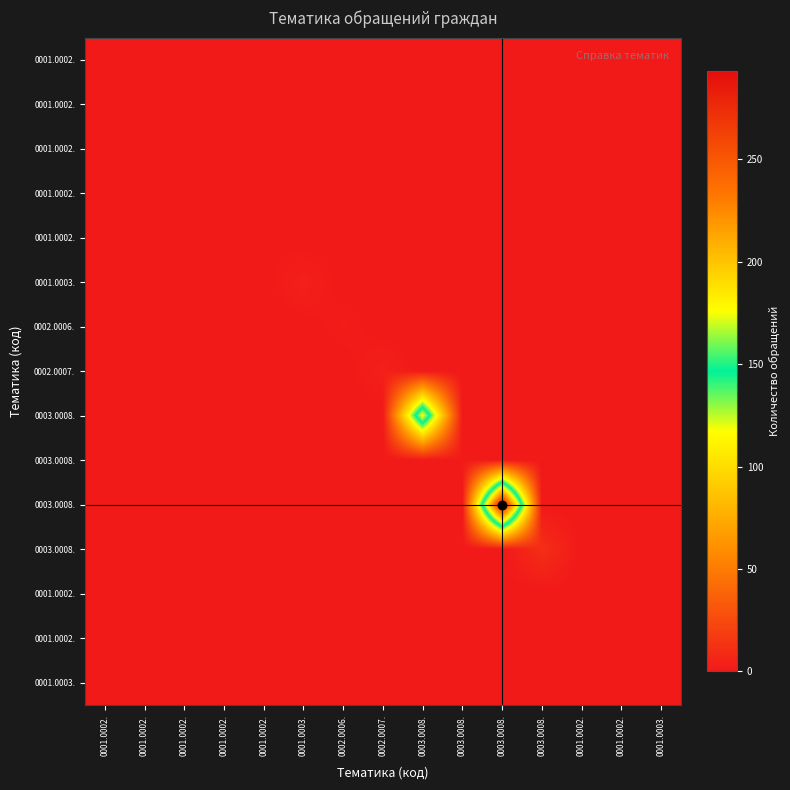

At how many categories does at least one series exceed 241?

1